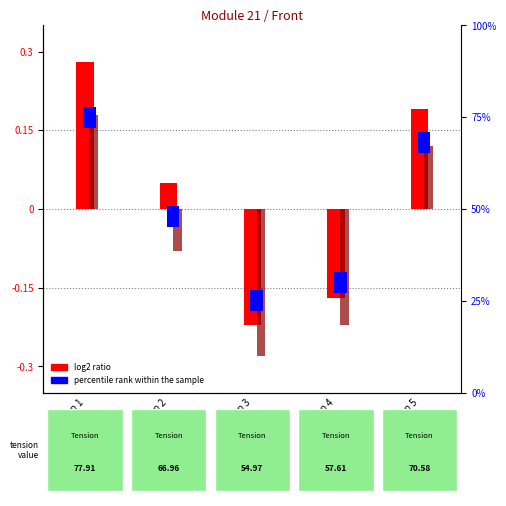

How many negative values does the log2 ratio (Tension) series have?

2